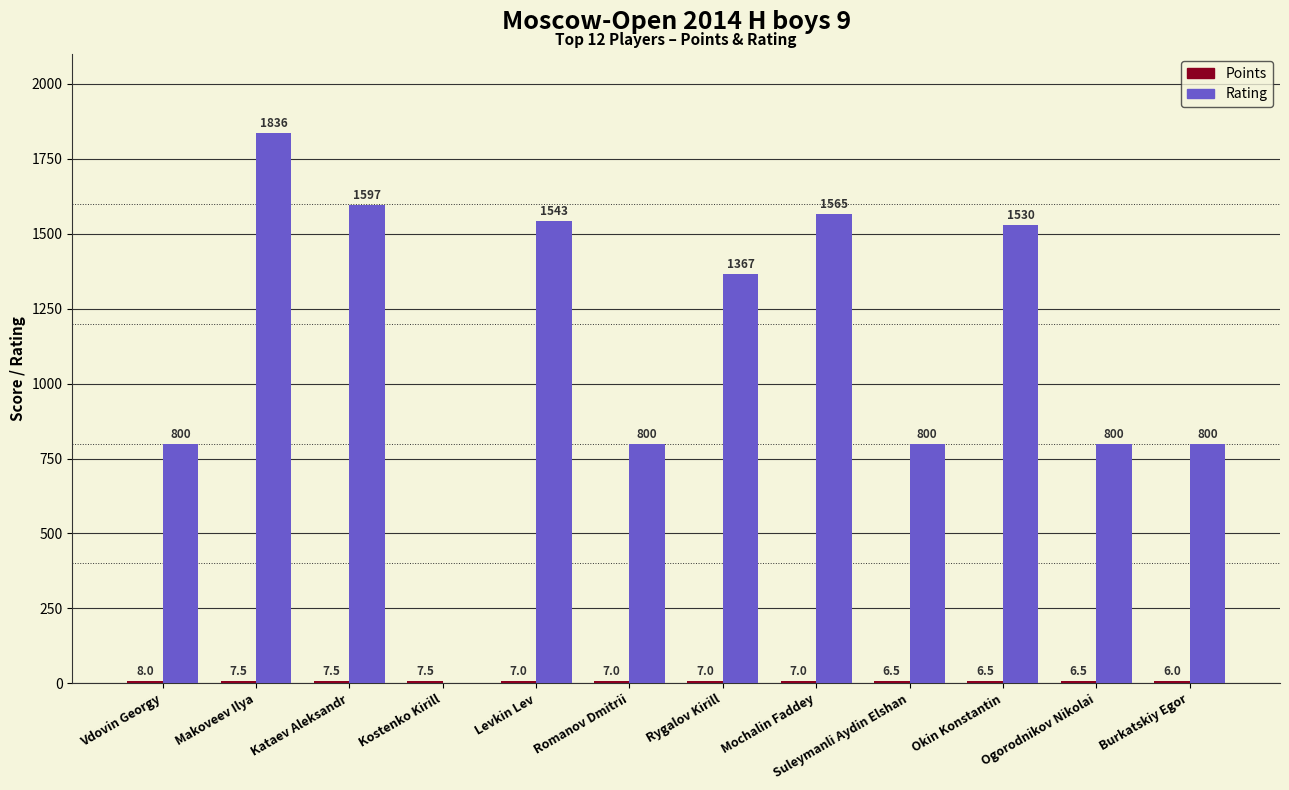

At which label does Rating first exceed 1367?

Makoveev Ilya